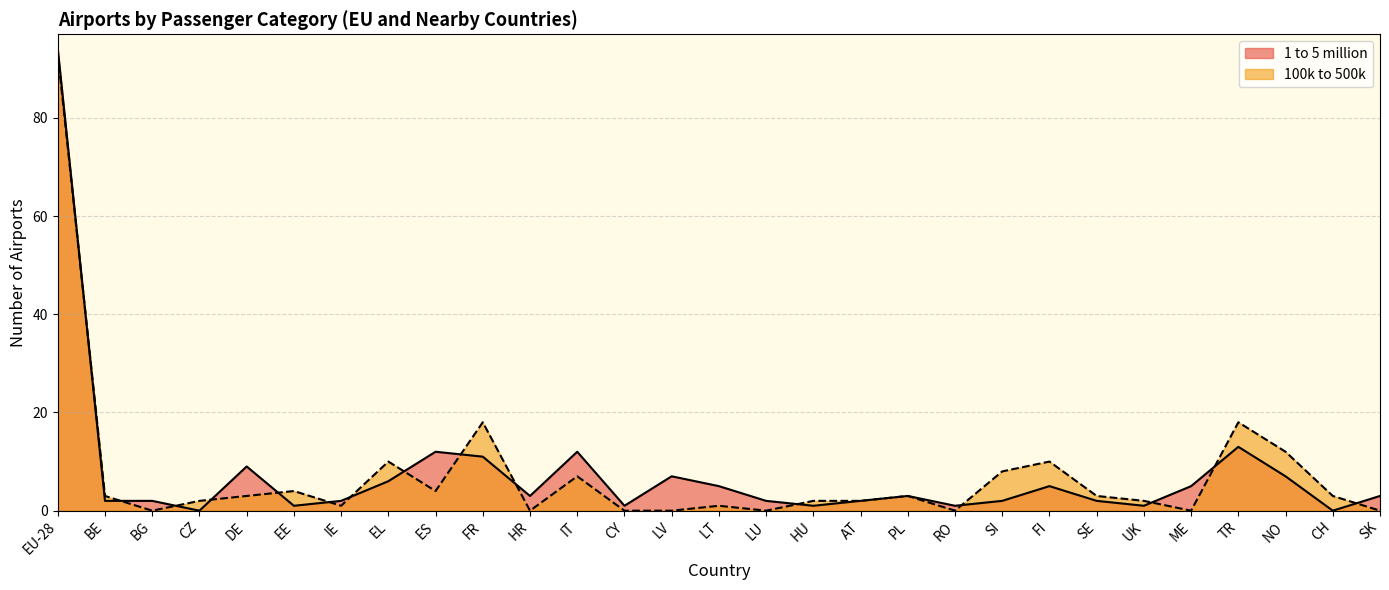

How many times do 1 to 5 million and 100k to 500k cross each other?

15